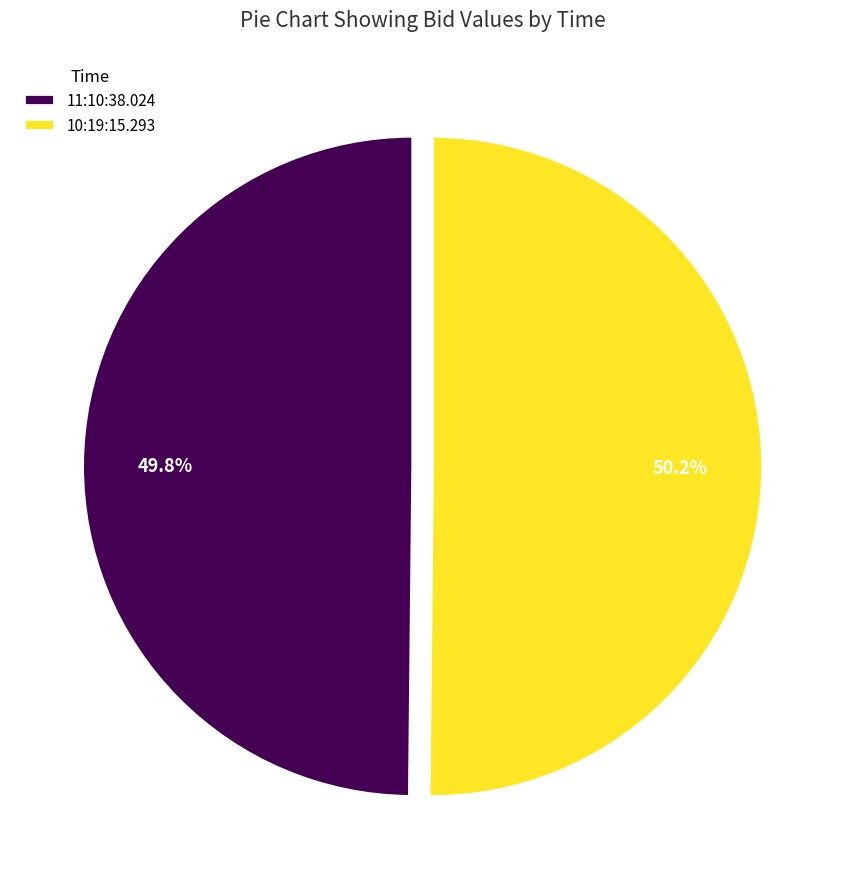

True or false: 11:10:38.024 accounts for 42% of the total.

False